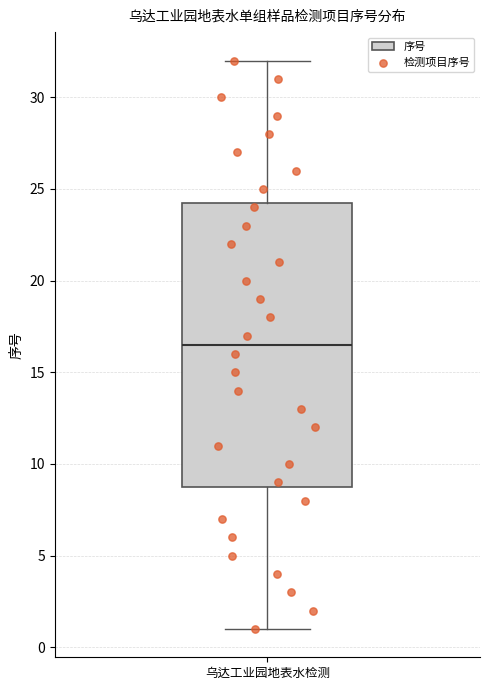

Where is the upper edge of the box for 乌达工业园地表水检测 on the y-axis? The values are not printed on the chart, so give them approximately, as read against the axis.

24.5